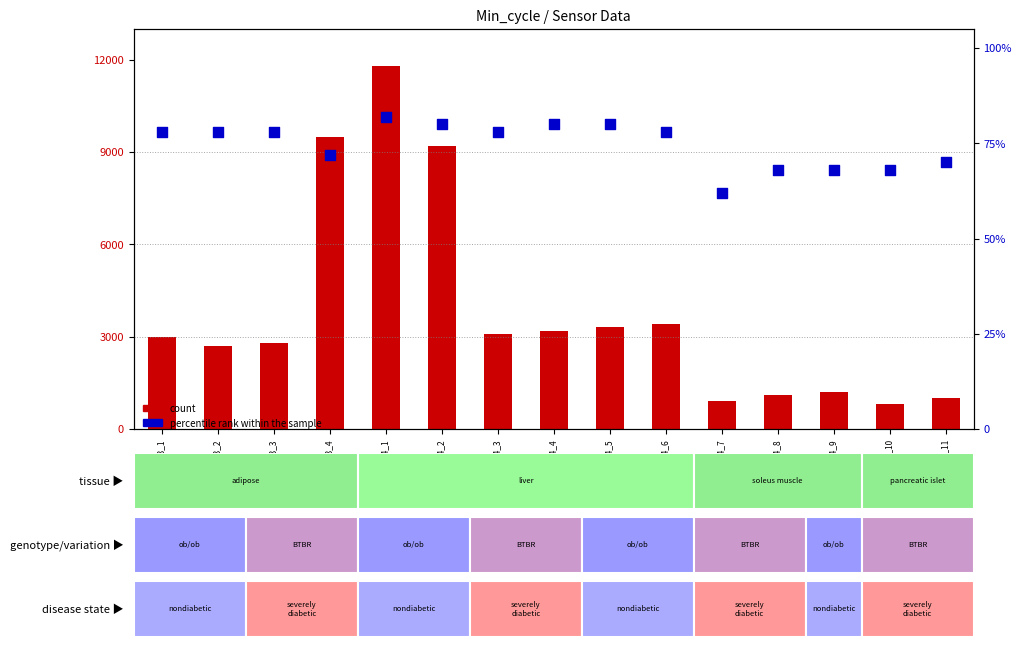

At which category is the sum across all series the highest?

24_1